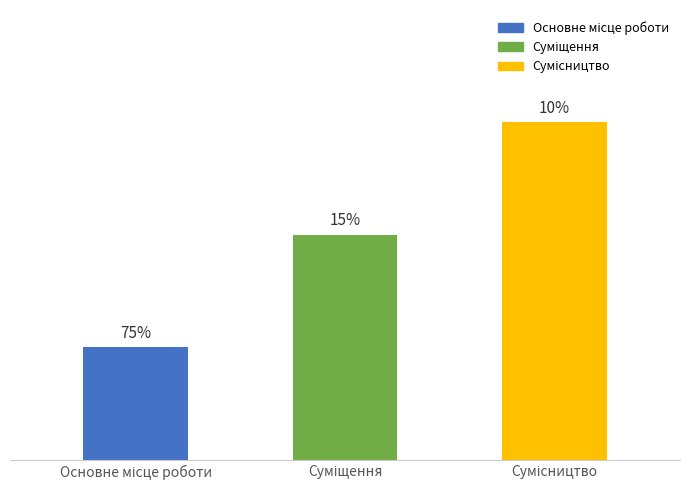

What position from the left is Сумісництво?

3